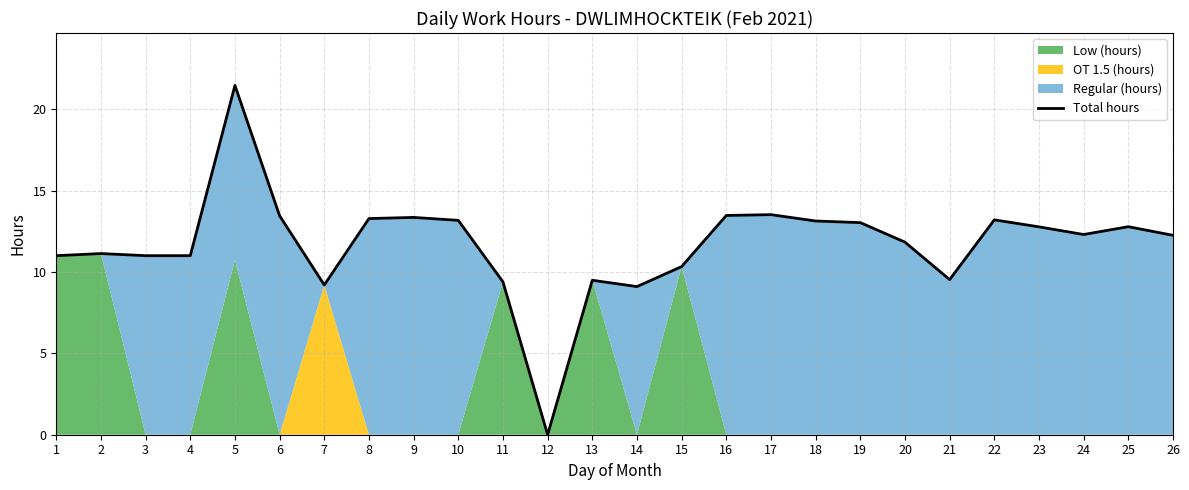

How many values are below 12?

12